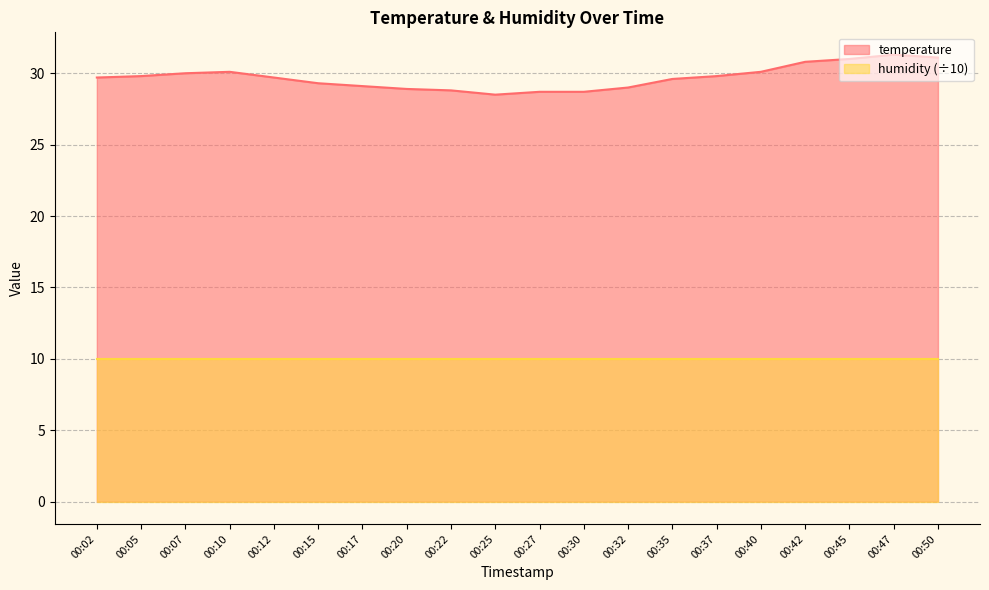

Rank the categories by value from highest to lowest.

00:47, 00:50, 00:45, 00:42, 00:10, 00:40, 00:07, 00:05, 00:37, 00:02, 00:12, 00:35, 00:15, 00:17, 00:32, 00:20, 00:22, 00:27, 00:30, 00:25